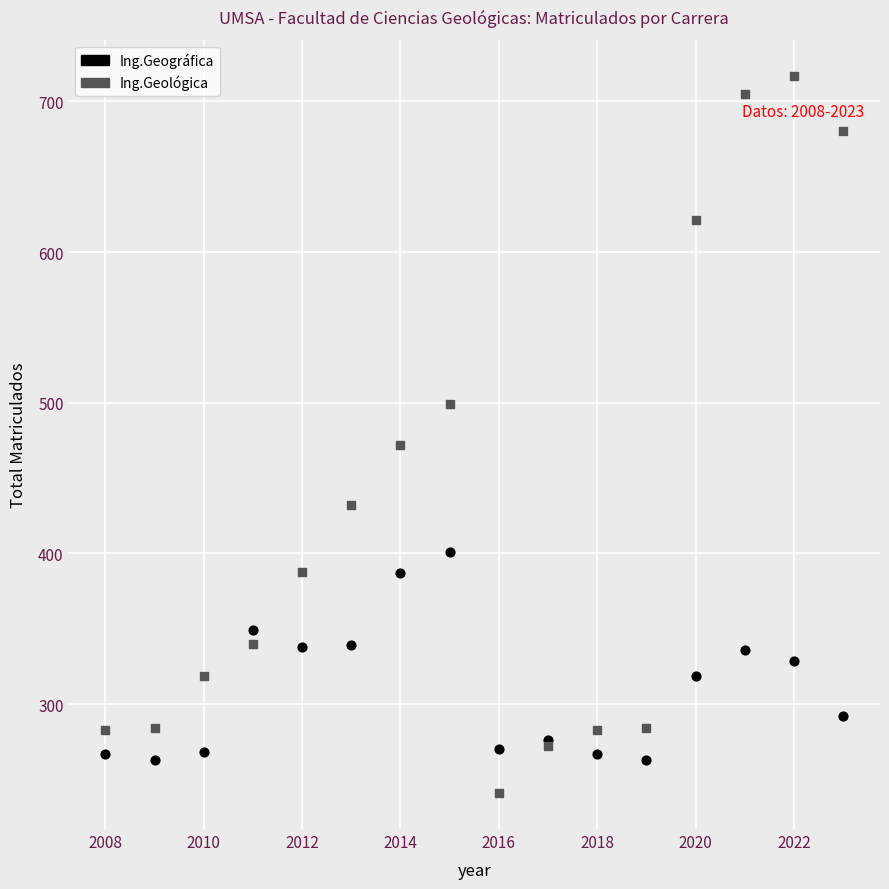

What are all the series names shown in the legend?

Ing.Geográfica, Ing.Geológica